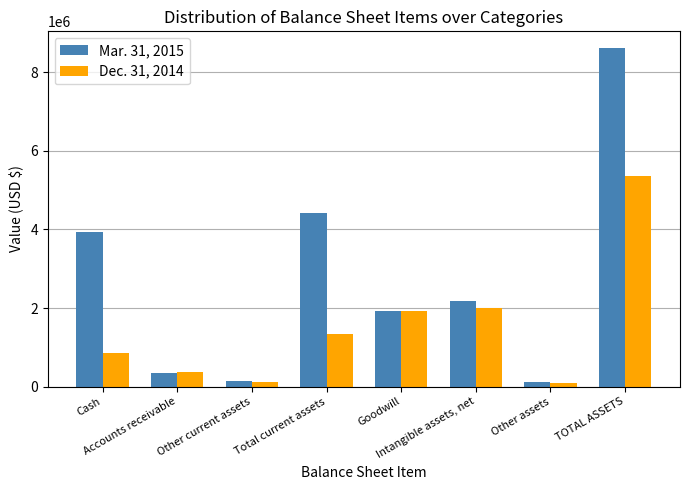

Rank the series by their maximum value, from highest to lowest.

Mar. 31, 2015, Dec. 31, 2014